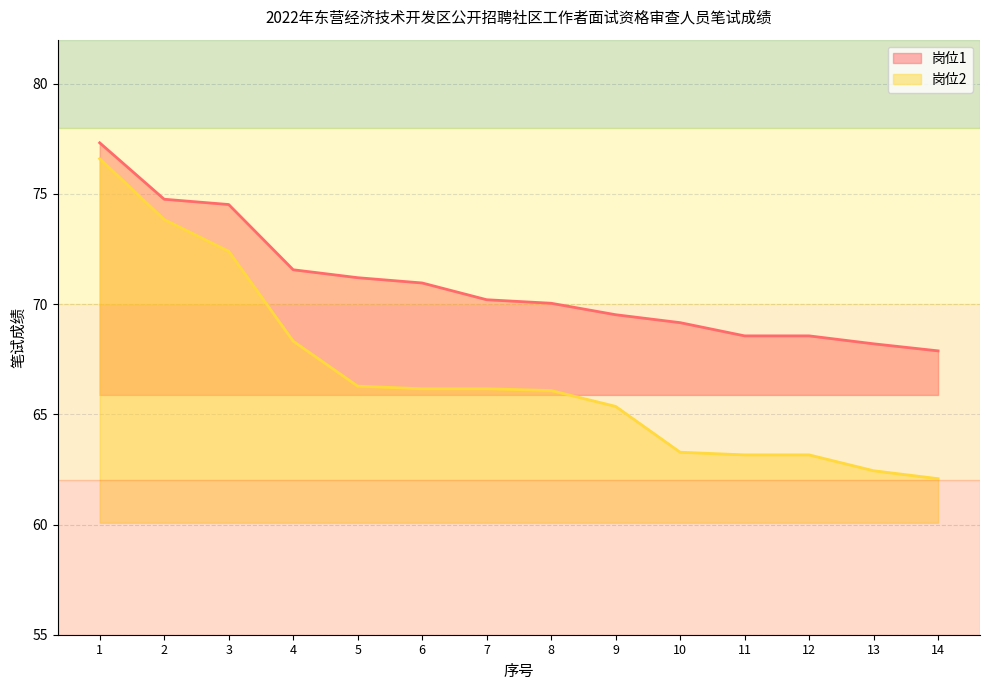

What is the value of the 岗位1 point at the 2nd from the left?

74.8